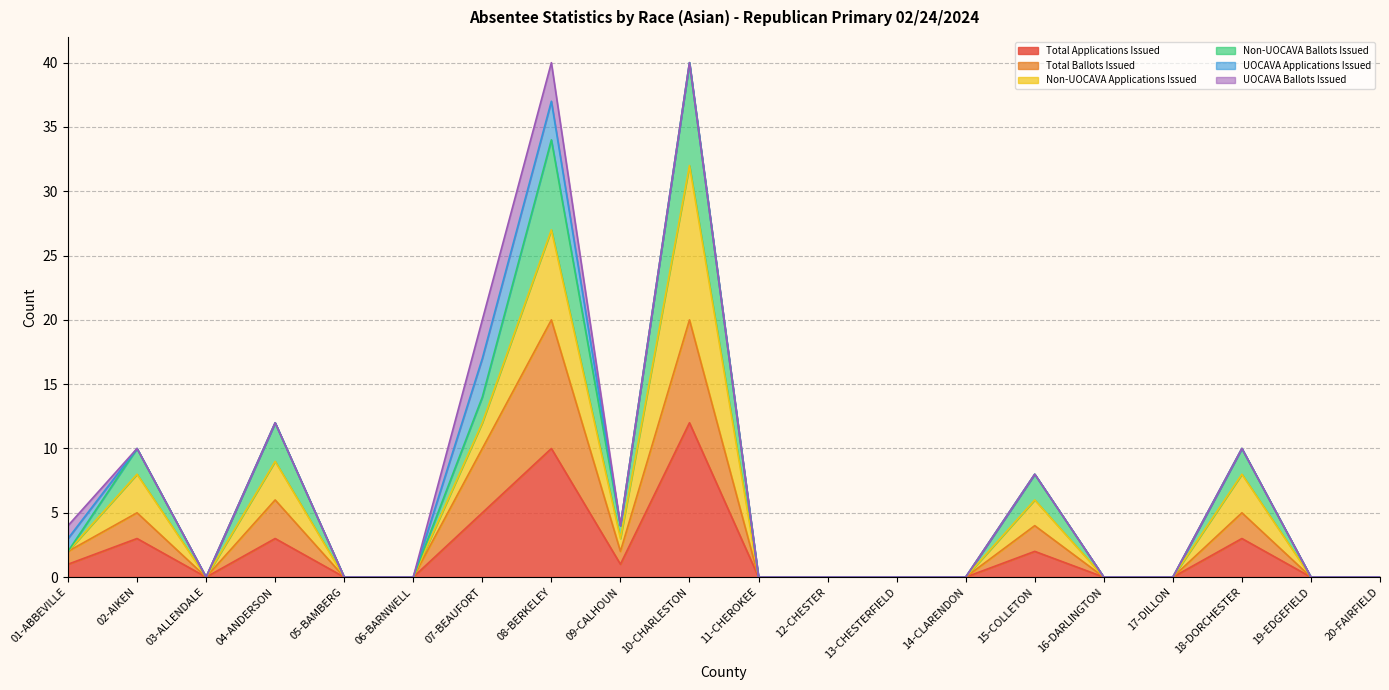

What is the approximate value of Non-UOCAVA Ballots Issued at 02-AIKEN, to the nearest 10?

10